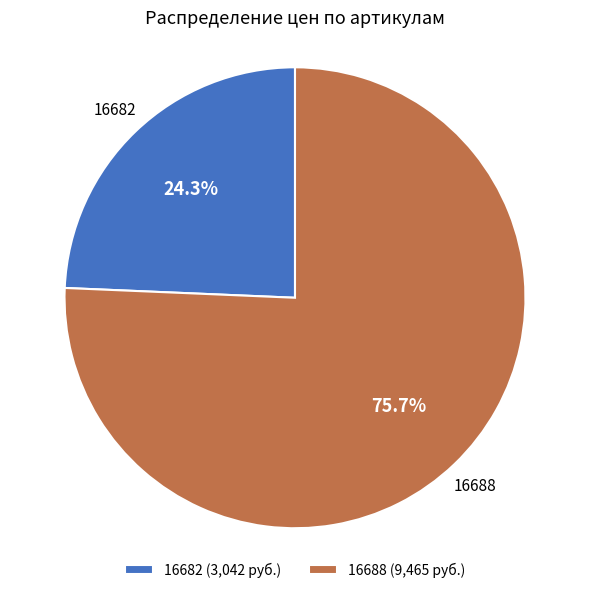

To the nearest percent, what percentage of the pie is 16682?

24%